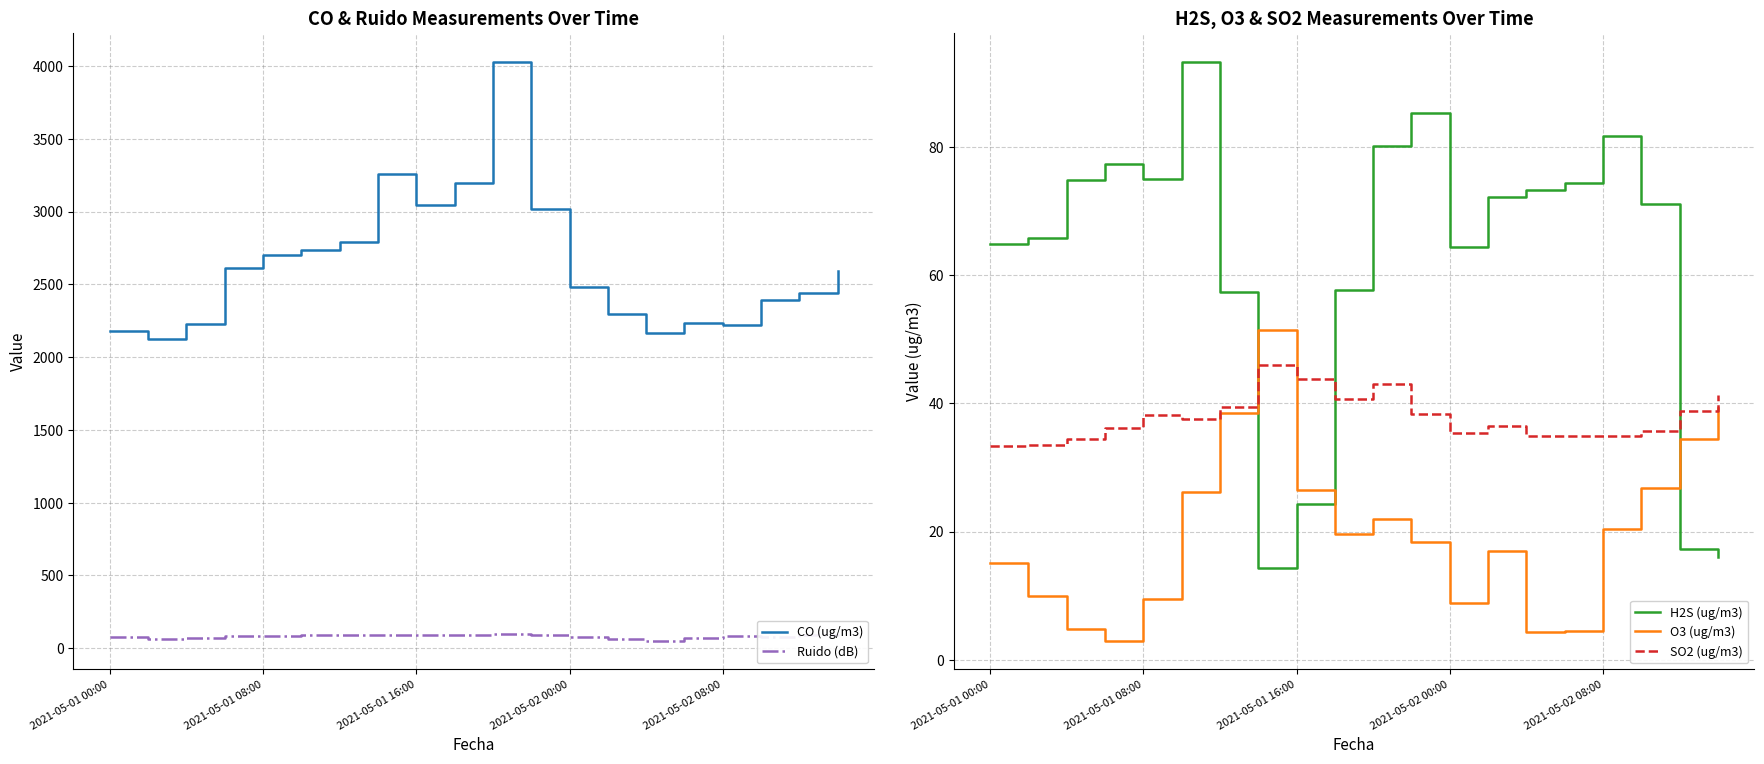

What is the difference between the maximum and minimum values in the CO (ug/m3) series?

1903.7